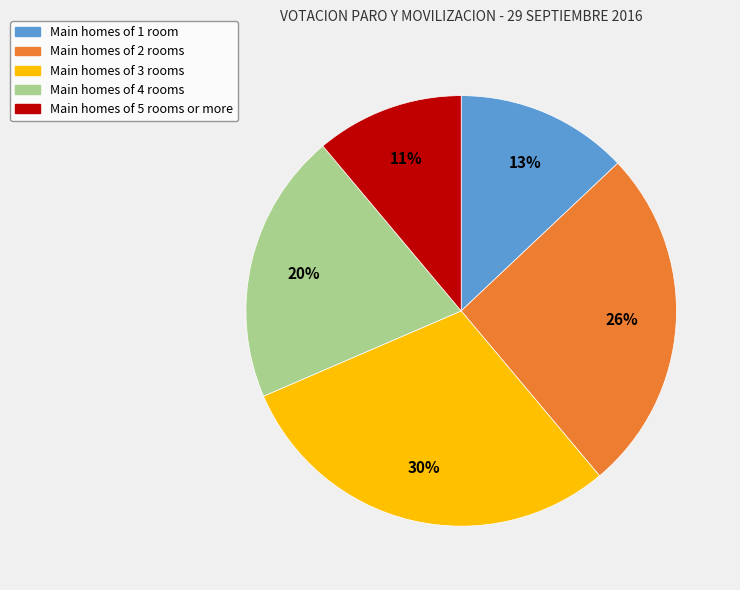

Is there a majority slice in this chart?

No